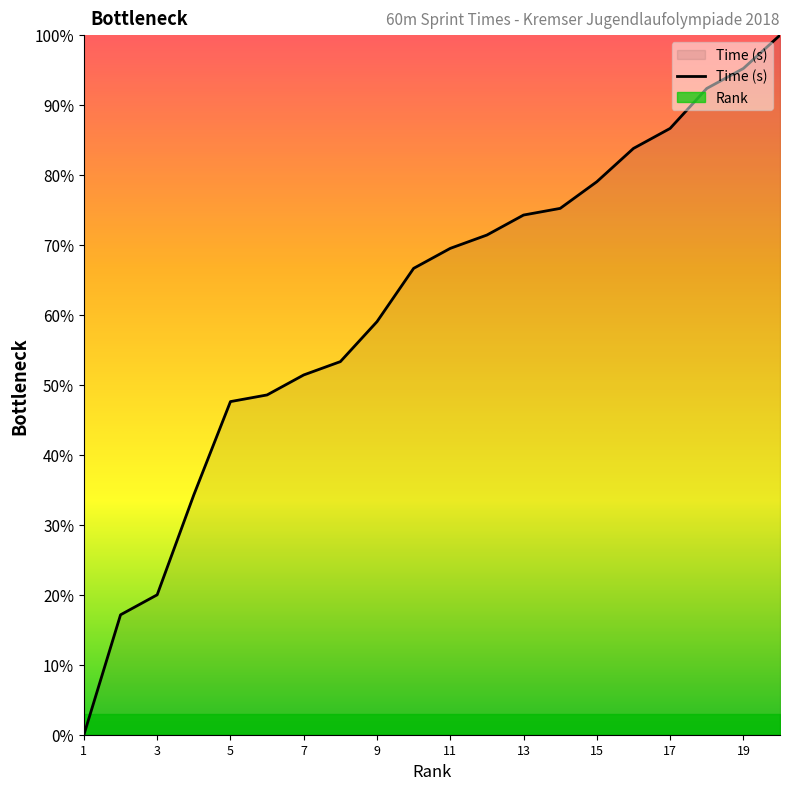

How many categories are shown in the chart?

20